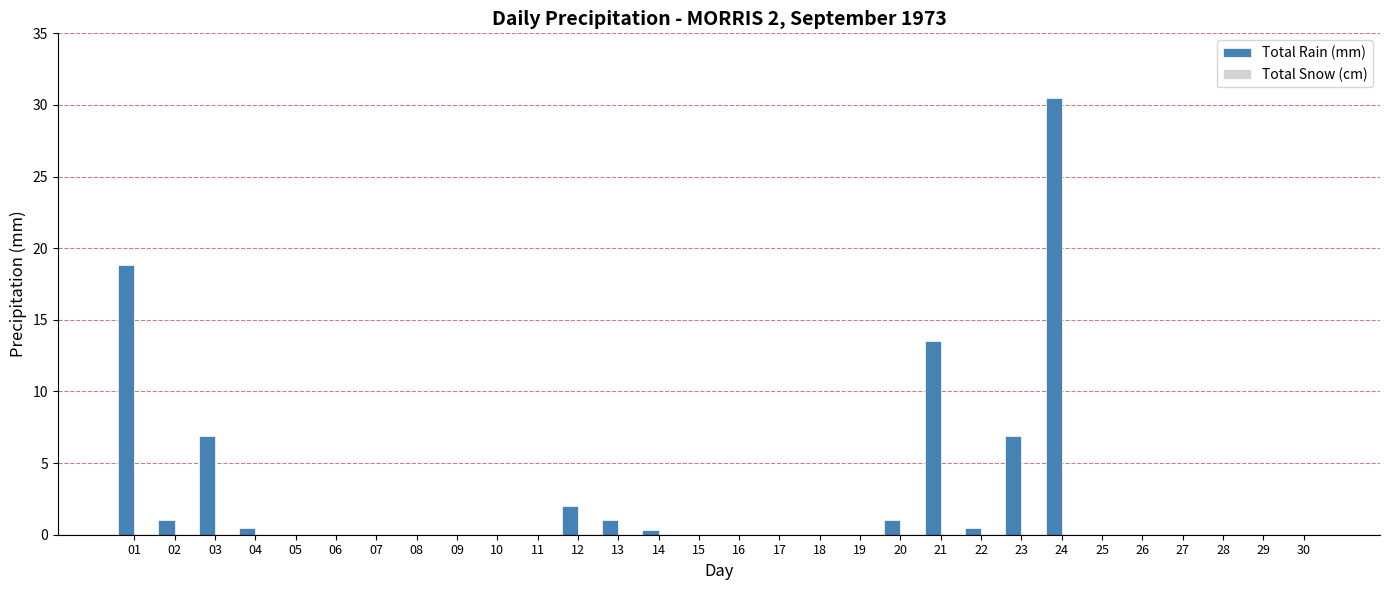

Between 21 and 29, which is larger?

21